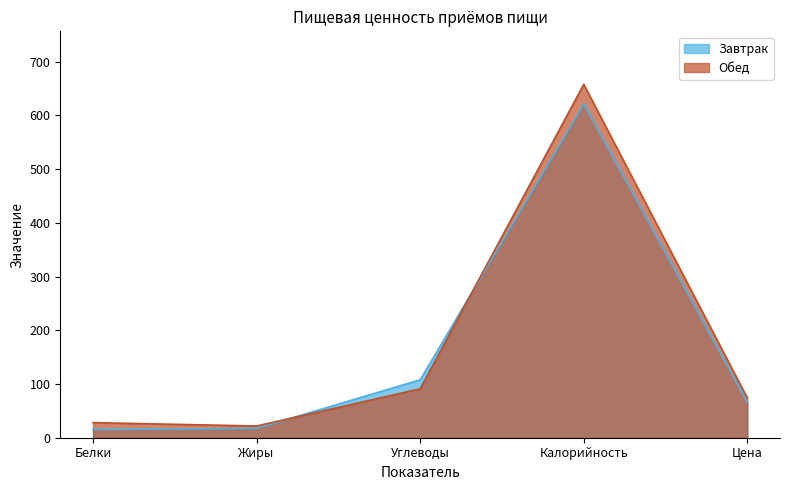

How many intersections are there between Завтрак and Обед?

2